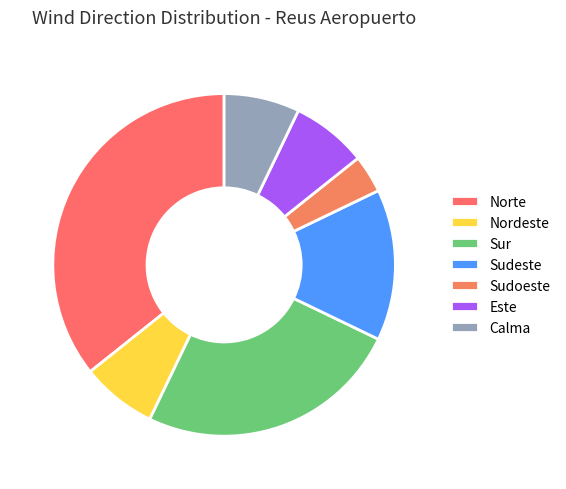

True or false: Nordeste accounts for 1% of the total.

False